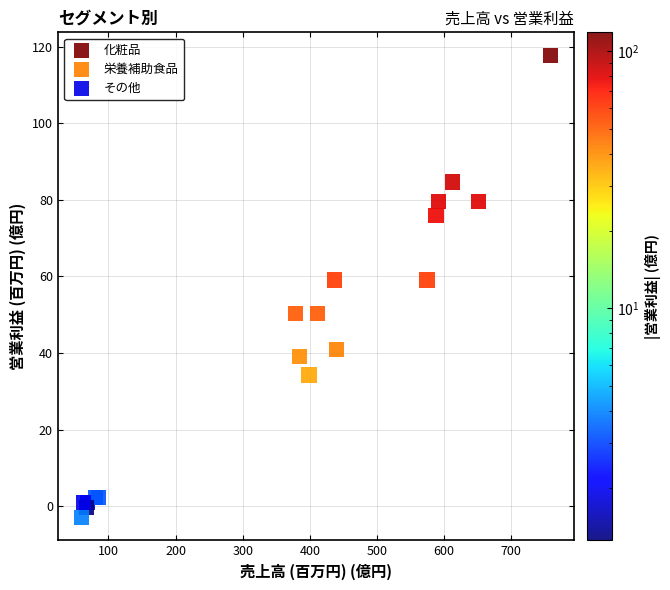

Which series has the largest Y range (max minus min)?

化粧品